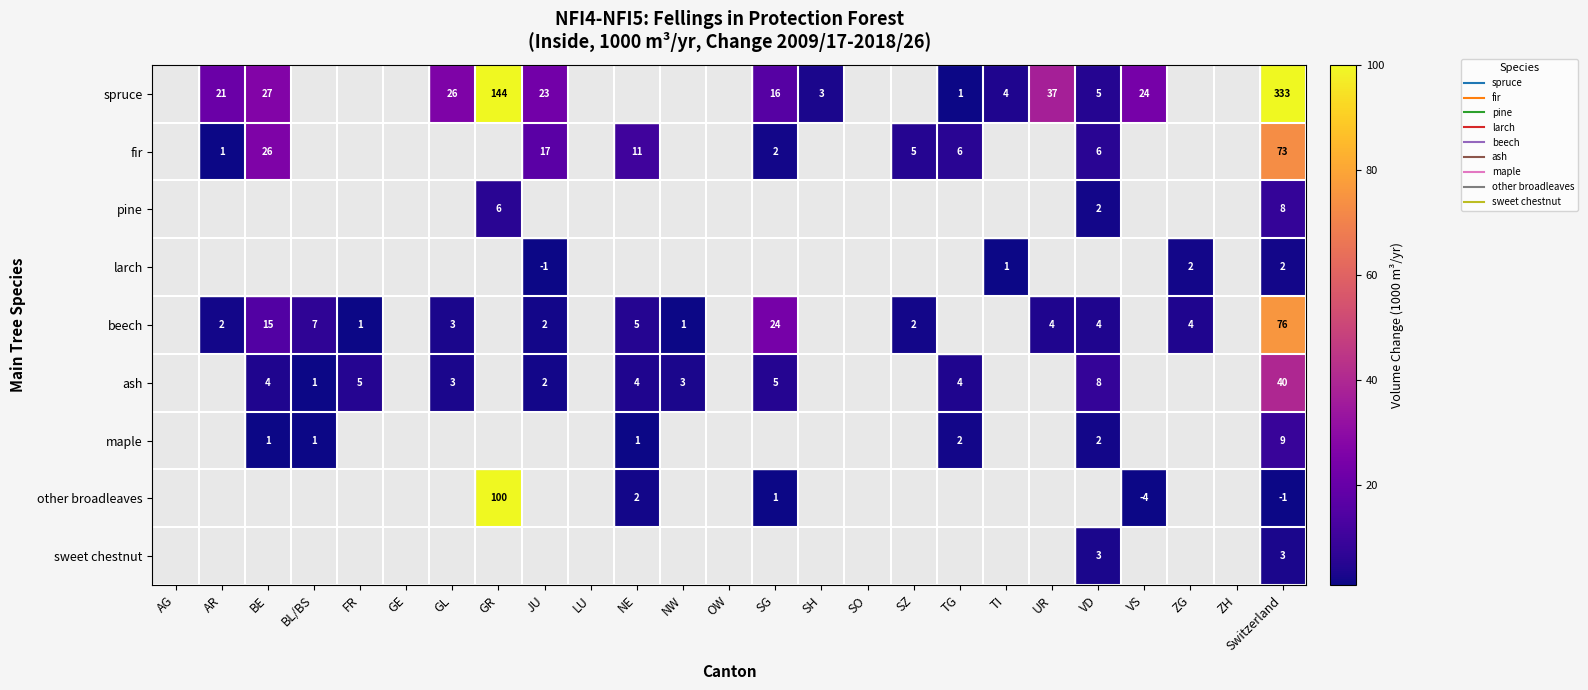

List the labels in order of pine value, smallest first.

AG, AR, BE, BL/BS, FR, GE, GL, JU, LU, NE, NW, OW, SG, SH, SO, SZ, TG, TI, UR, VS, ZG, ZH, VD, GR, Switzerland